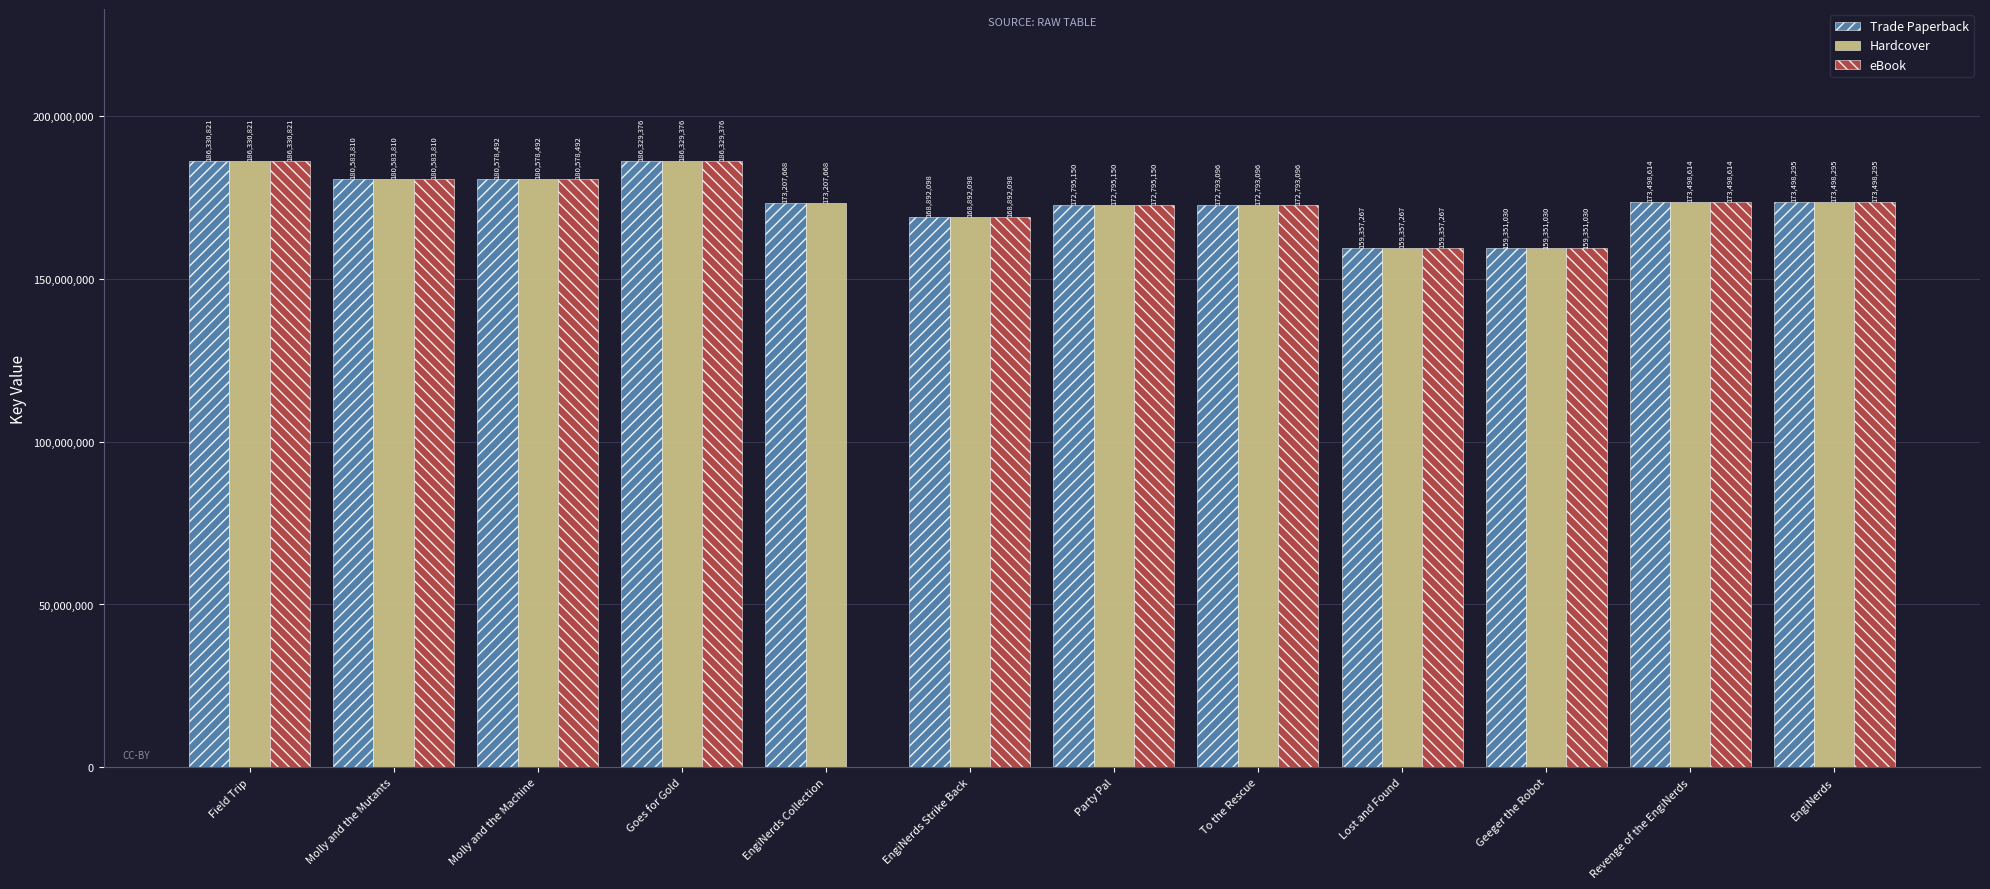

Reading right to left, what are all the values shown in this chart?

Trade Paperback: 173498295	173498614	159351030	159357267	172793096	172795150	168892098	173207668	186329376	180578492	180583810	186330821
Hardcover: 173498295	173498614	159351030	159357267	172793096	172795150	168892098	173207668	186329376	180578492	180583810	186330821
eBook: 173498295	173498614	159351030	159357267	172793096	172795150	168892098	0	186329376	180578492	180583810	186330821